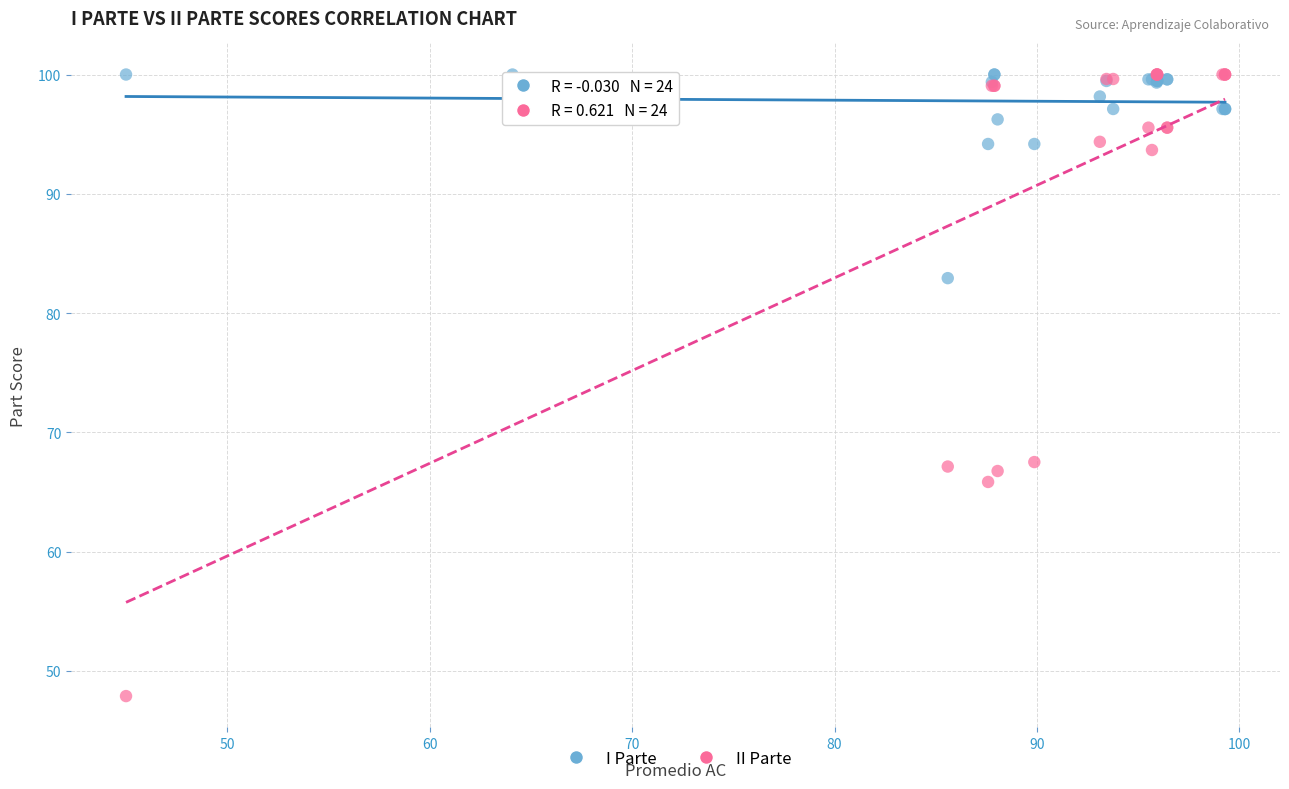

Which series reaches the minimum Y coordinate?

II Parte